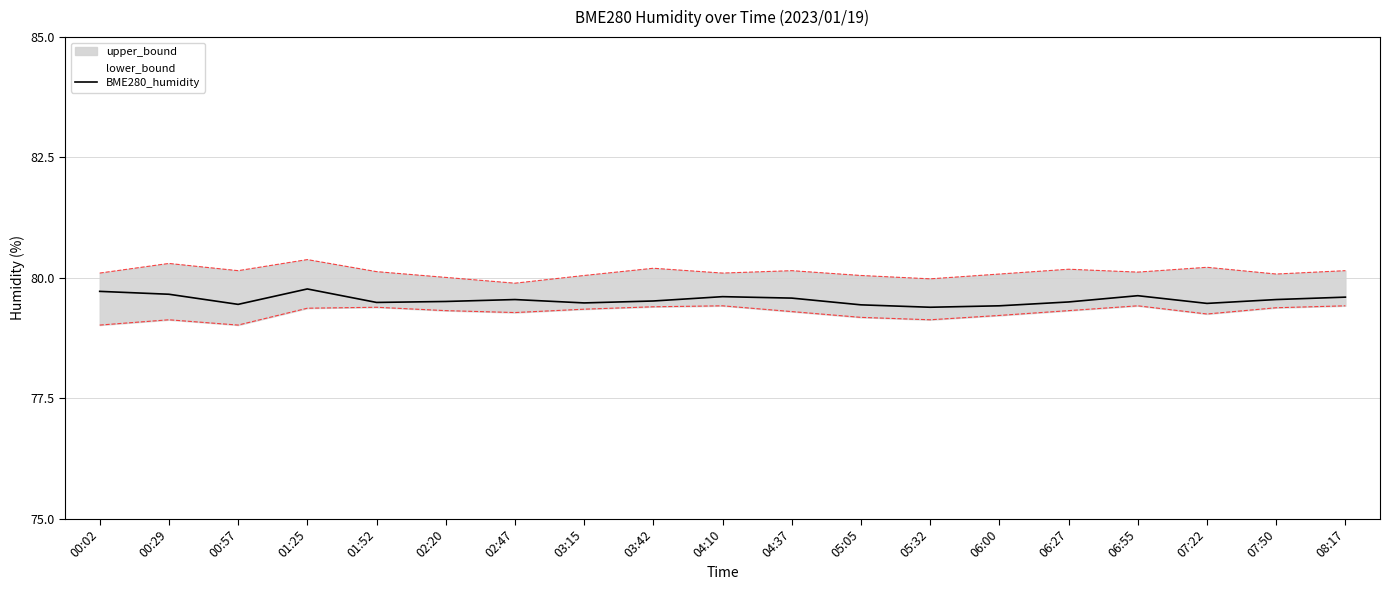

What is the difference between the second highest and second lowest values?

0.3